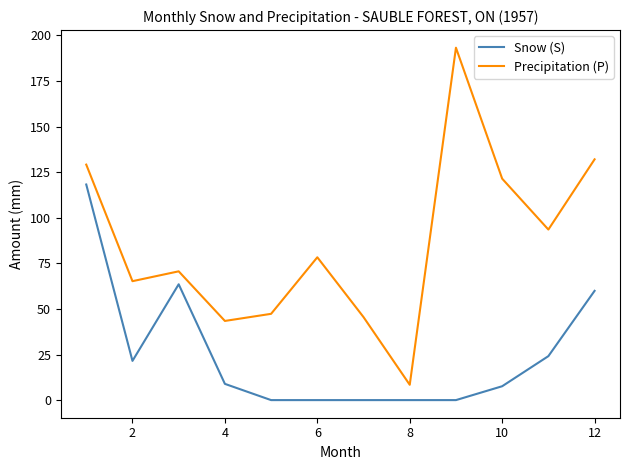

How many lines are shown in the chart?

2